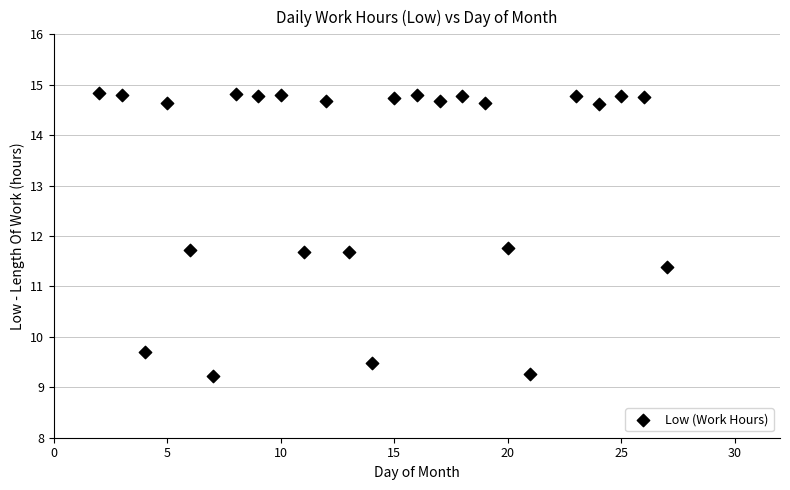

What is the range of X values (max minus min)?

25.0